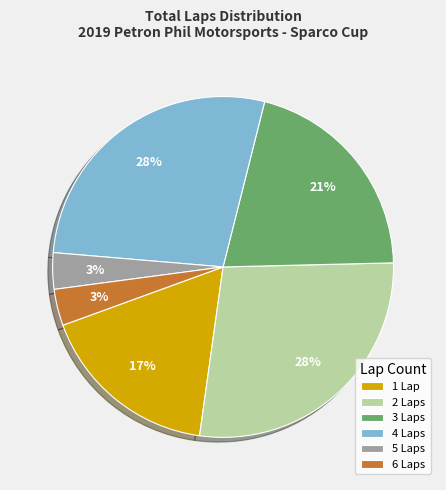

To the nearest percent, what portion does 3 Laps represent?

21%